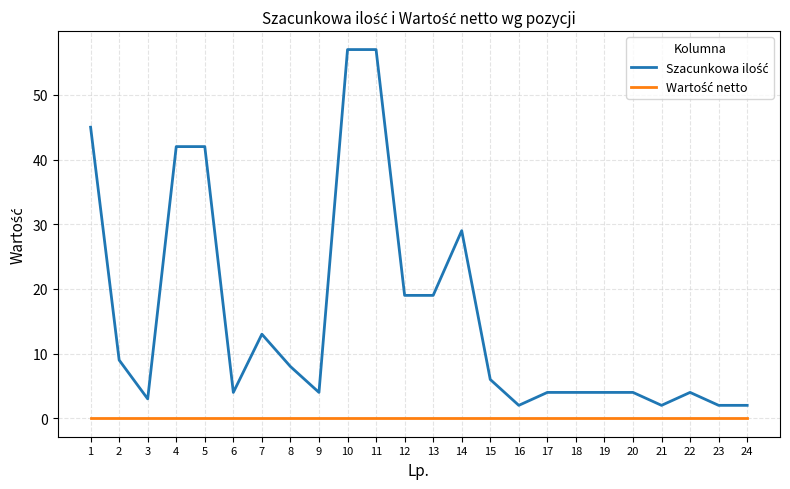

What is the greatest value displayed?

57